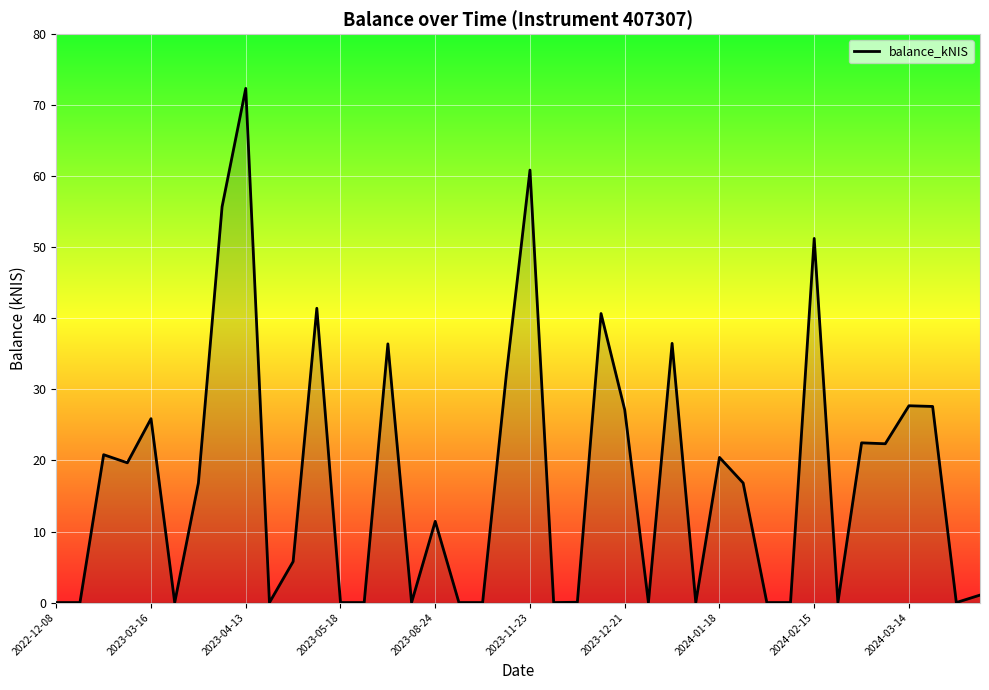

What is the difference between the maximum and minimum values?

72.4